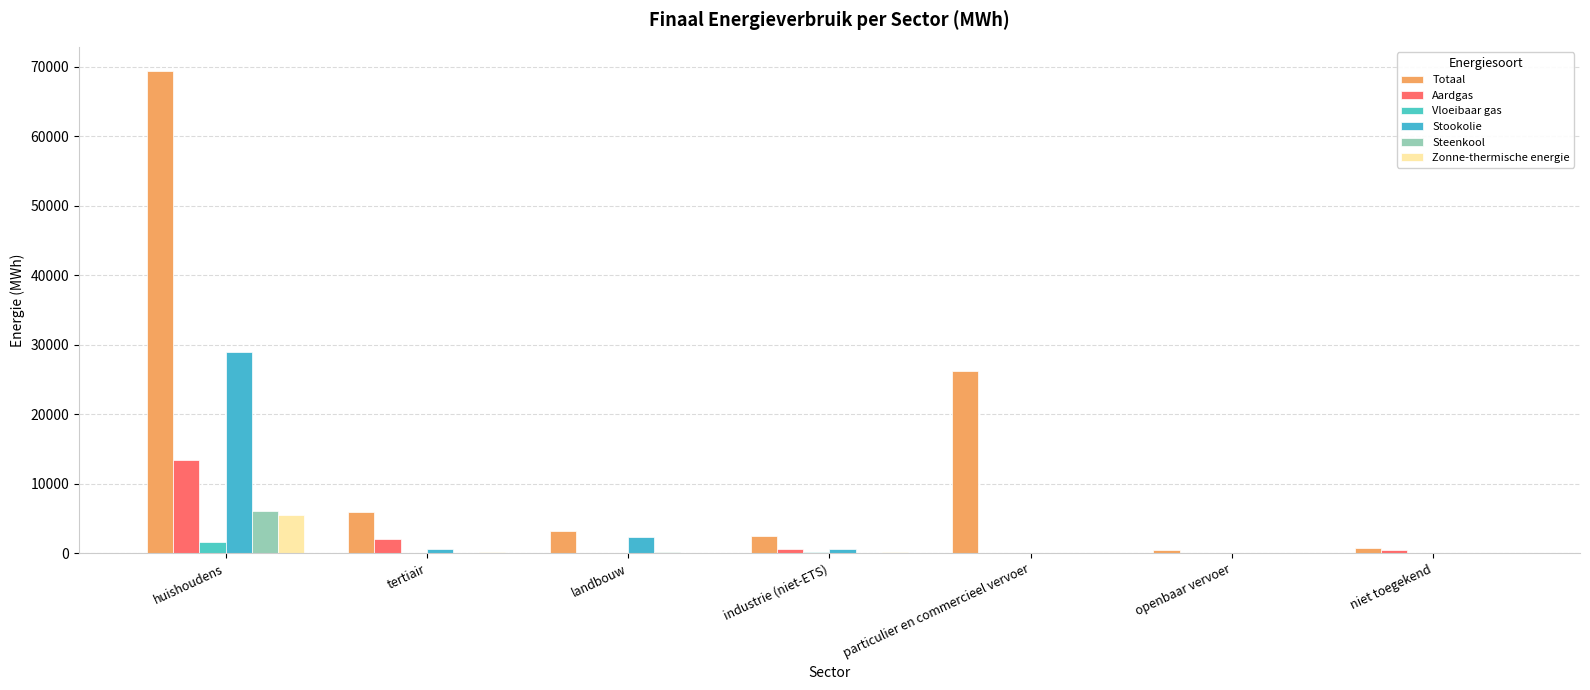

What is the average value of the Stookolie series?

4635.8